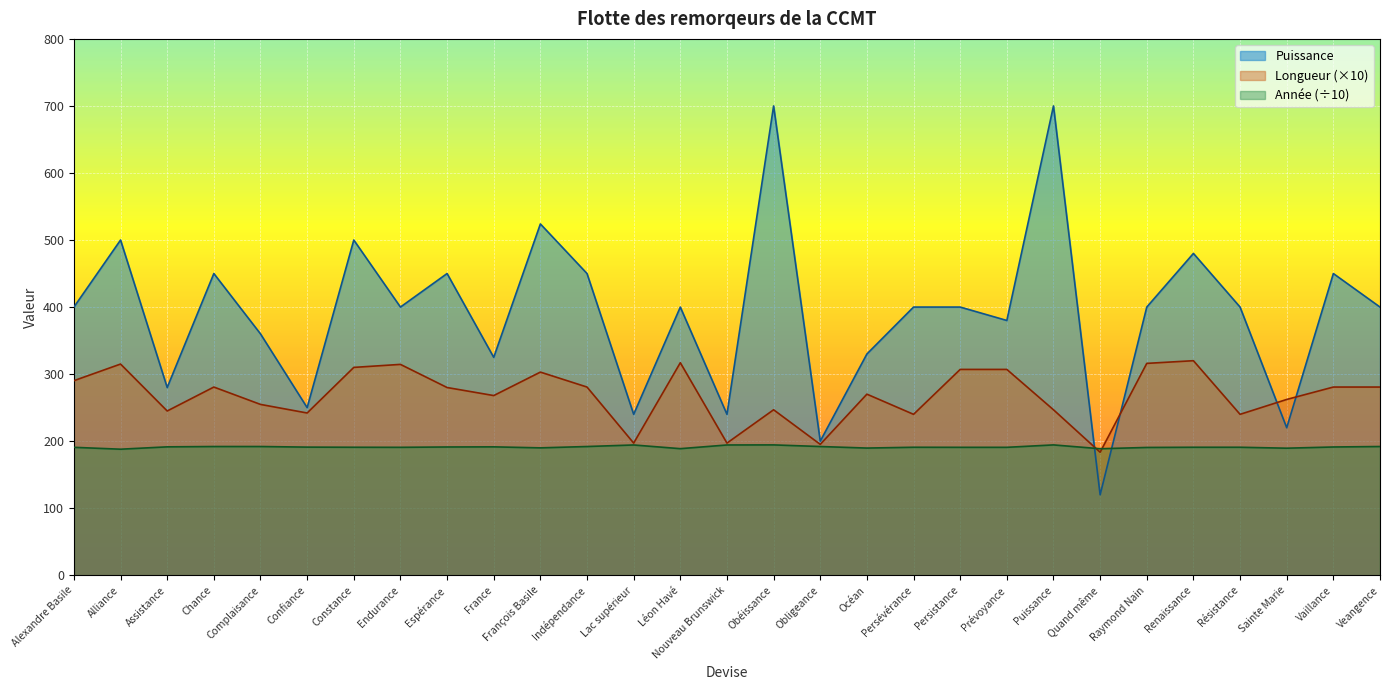

How many times do Année and Puissance cross each other?

2